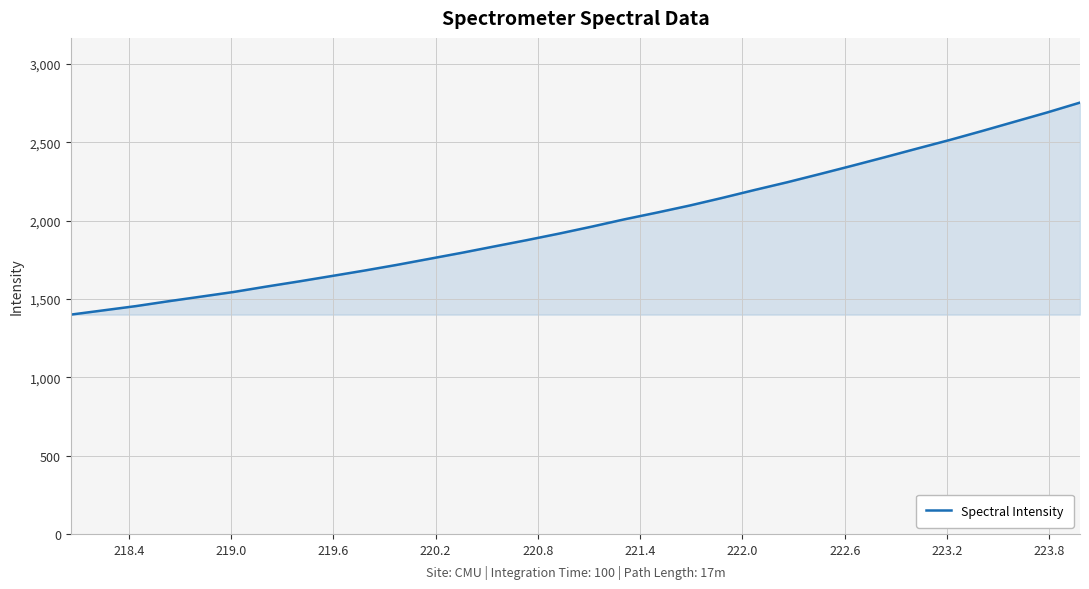

What is the minimum value shown in the chart?

1399.4